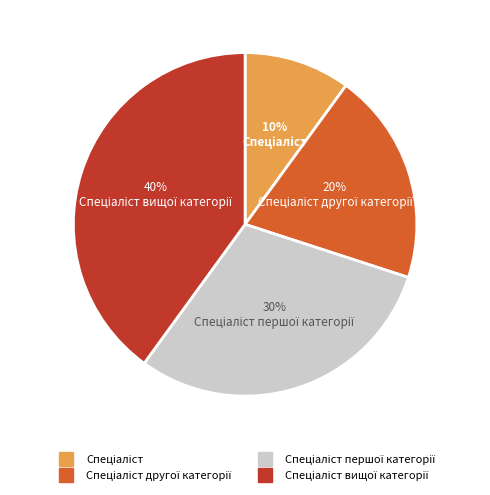

To the nearest percent, what is the average slice percentage?

25%